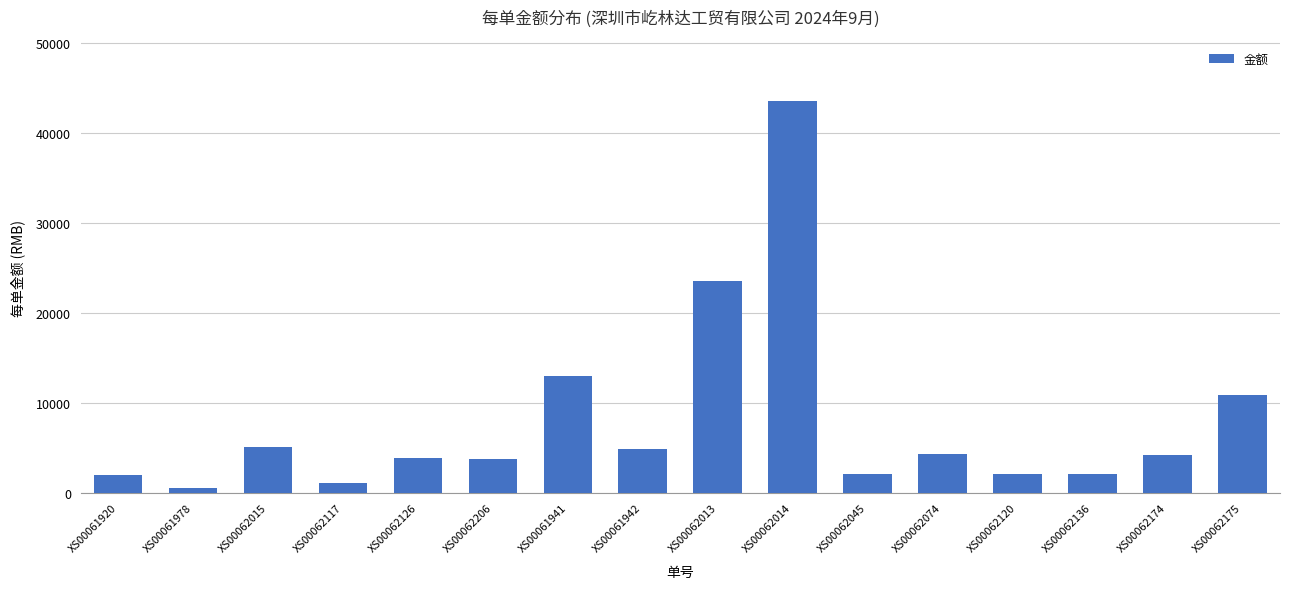

The value at XS00062175 is 10897.5. True or false?

True